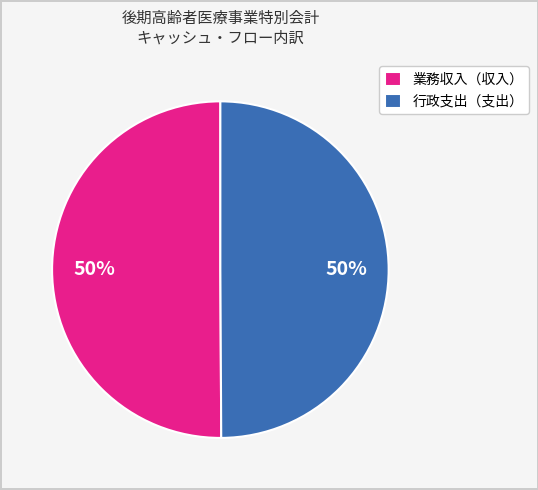

What is the ratio of the value at 行政支出（支出） to the value at 業務収入（収入）?

1.0